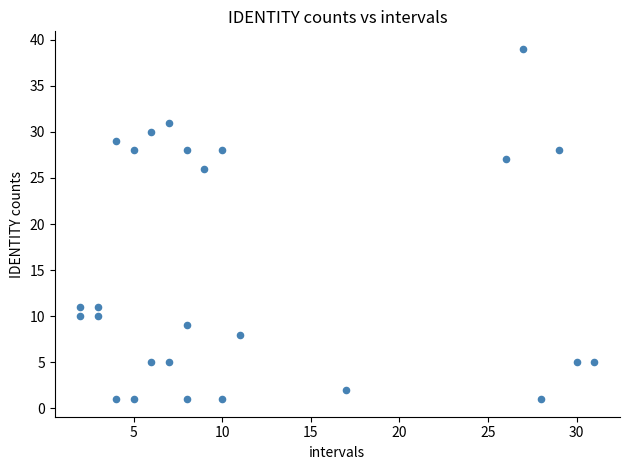

What Y value in the scatter plot is closest to 20?

26